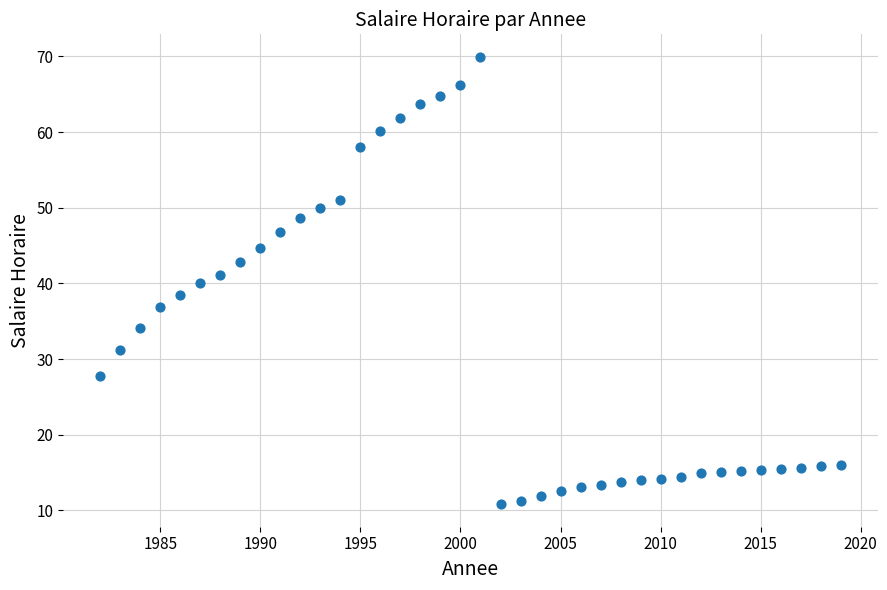

How many data points are displayed?

38